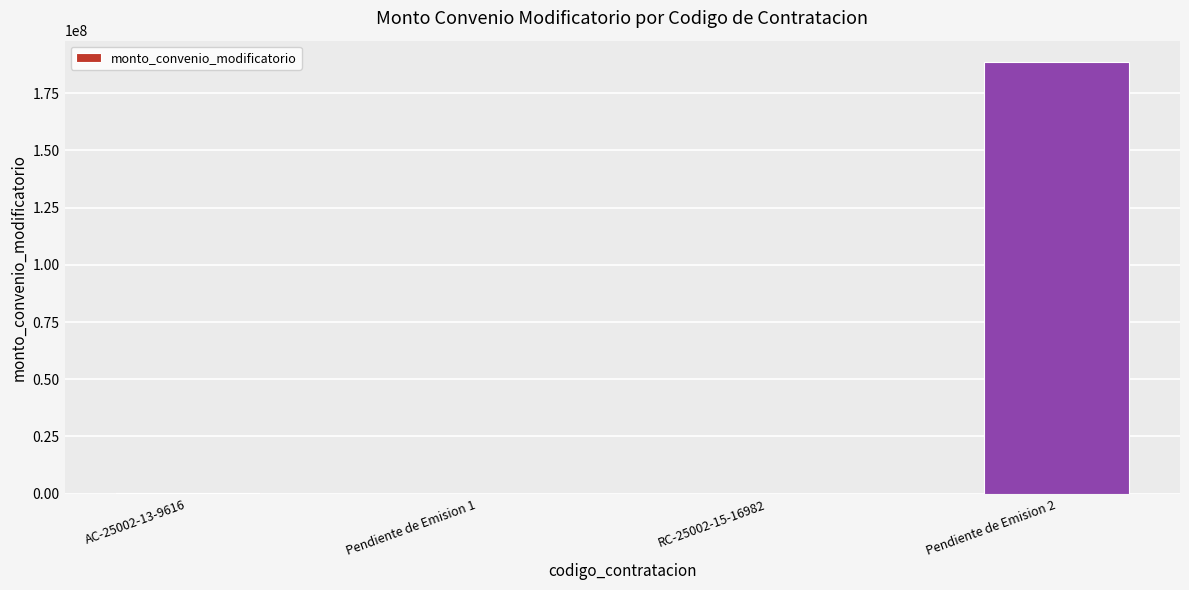

What is the greatest value displayed?

188527104